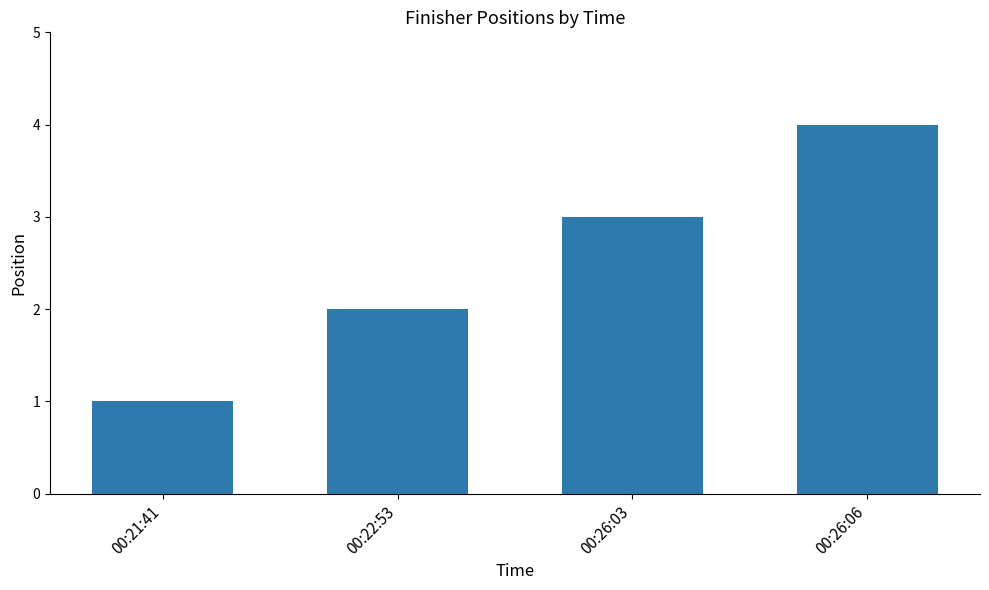

Reading left to right, transcribe all the data shown in this chart.

00:21:41=1	00:22:53=2	00:26:03=3	00:26:06=4